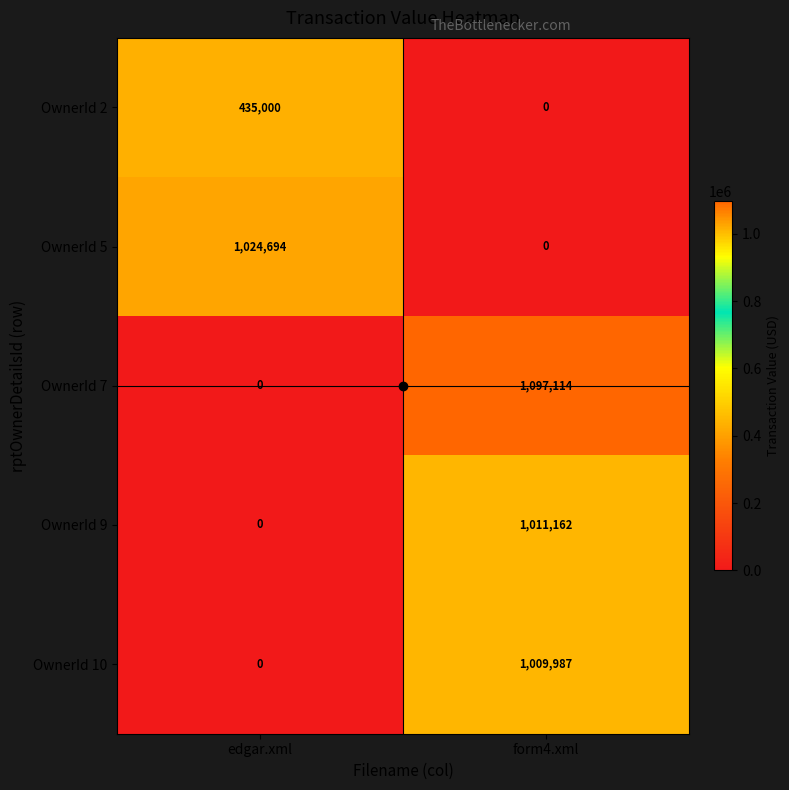

Rank the series by their maximum value, from highest to lowest.

OwnerId 7, OwnerId 5, OwnerId 9, OwnerId 10, OwnerId 2